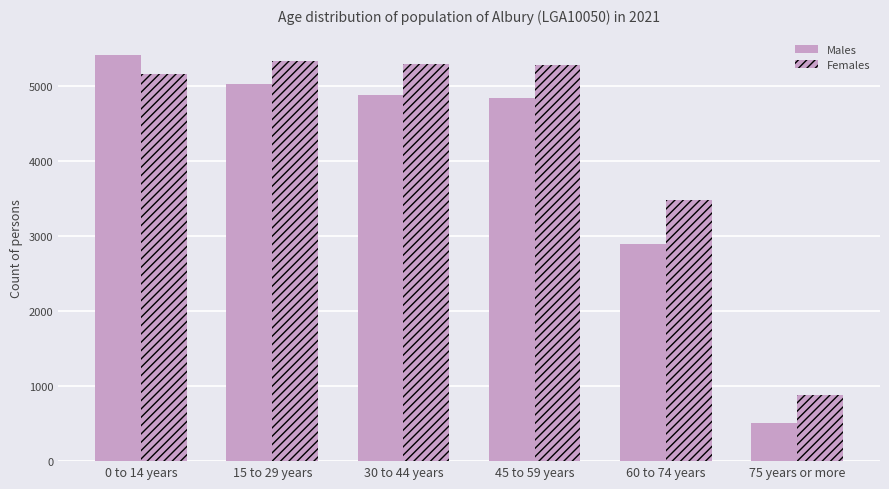

What is the label of the 1st bar from the left?

0 to 14 years